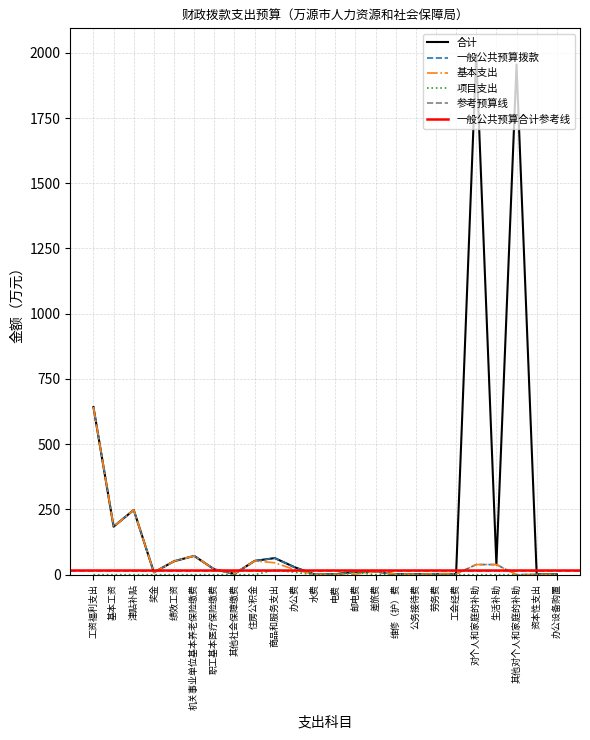

Rank the series at 资本性支出 from highest to lowest value.

合计, 一般公共预算拨款, 基本支出, 项目支出